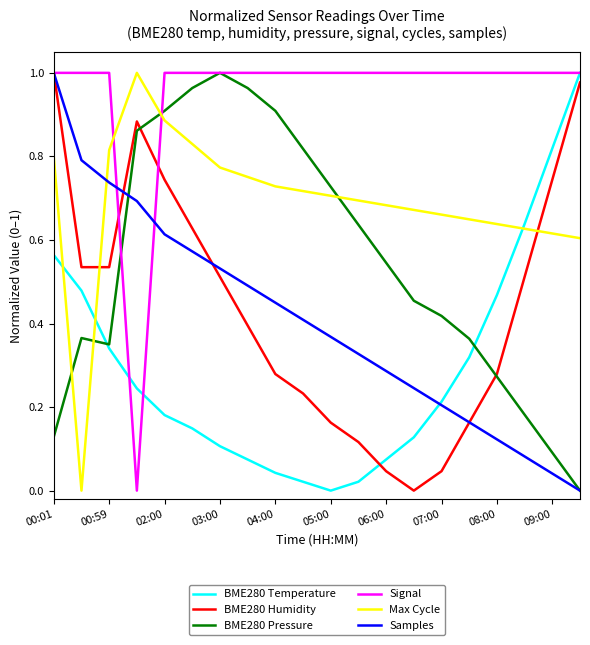

How many intersections are there between BME280 Temperature and BME280 Humidity?

1